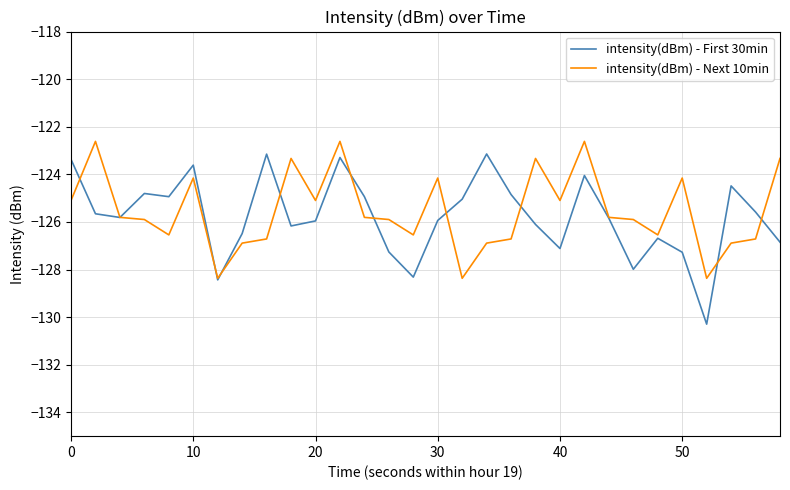

How many times do intensity(dBm) - First 30min and intensity(dBm) - Next 10min cross each other?

11